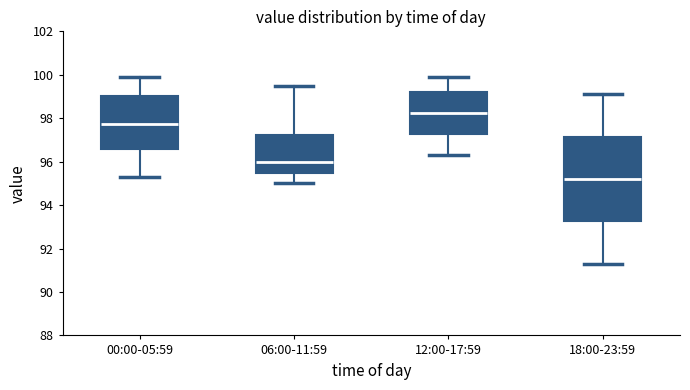

Comparing the boxes themselves (not the whiskers), which one is the tallest?

18:00-23:59